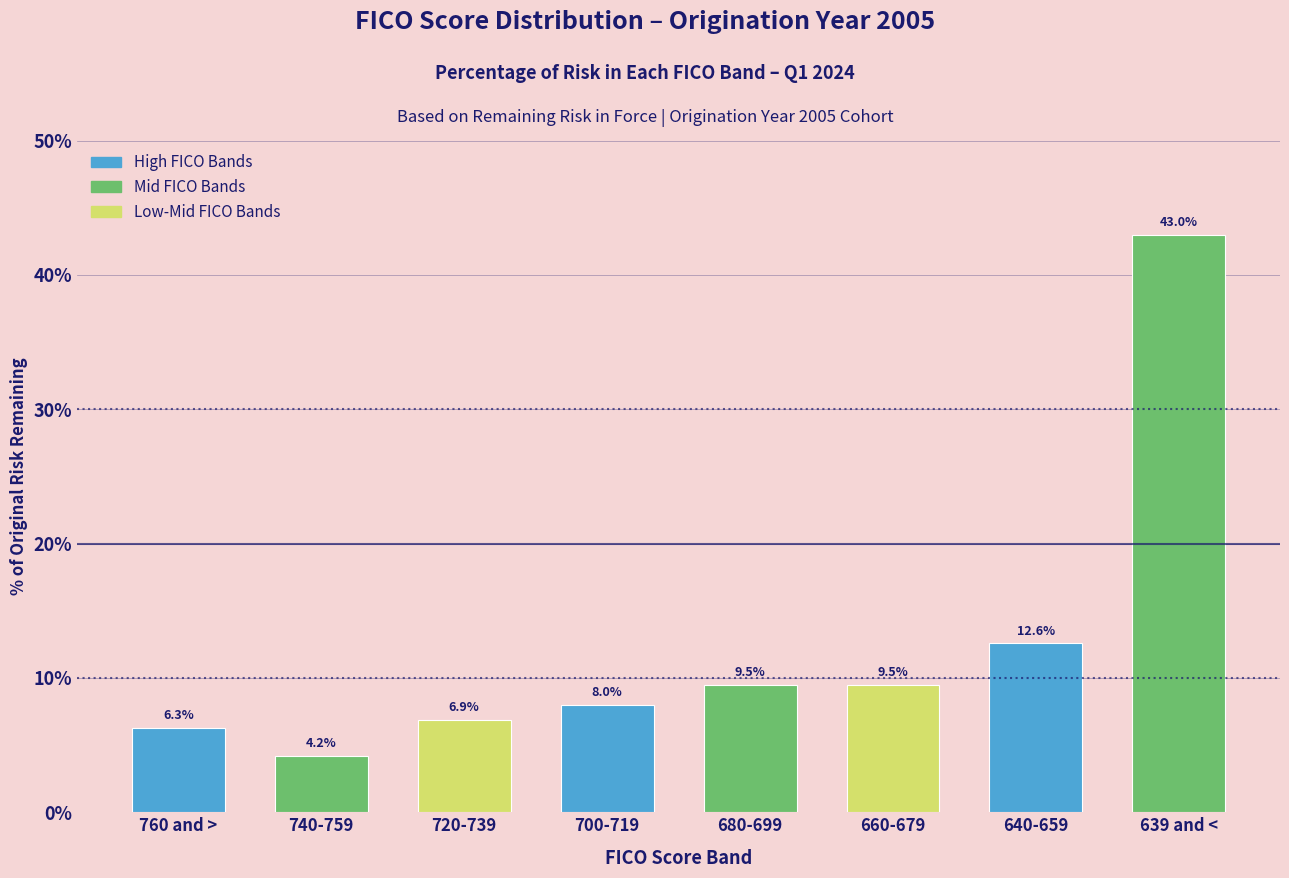

Reading right to left, what are all the values shown in this chart?

639 and <=43.0	640-659=12.6	660-679=9.5	680-699=9.5	700-719=8.0	720-739=6.9	740-759=4.2	760 and >=6.3